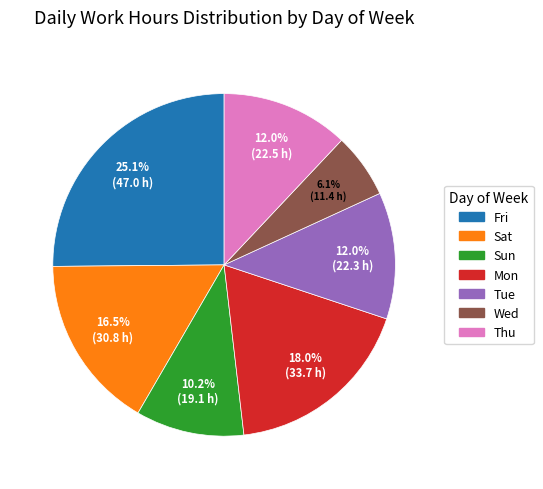

How many slices are in this pie chart?

7